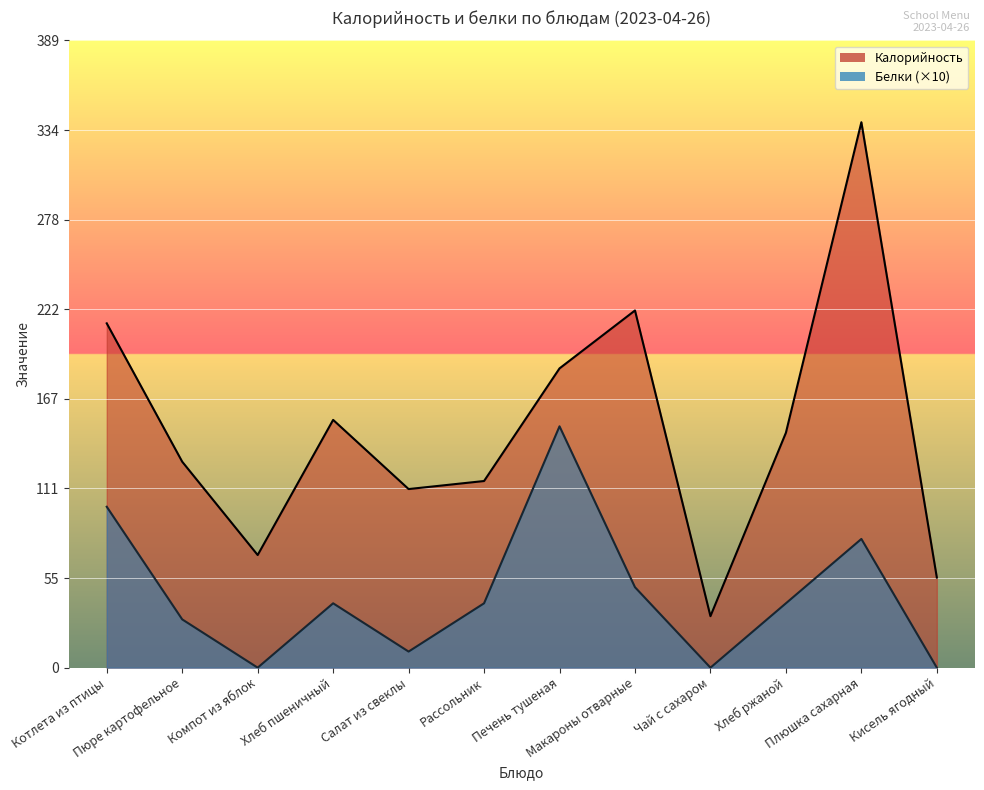

At how many categories does at least one series exceed 77?

9